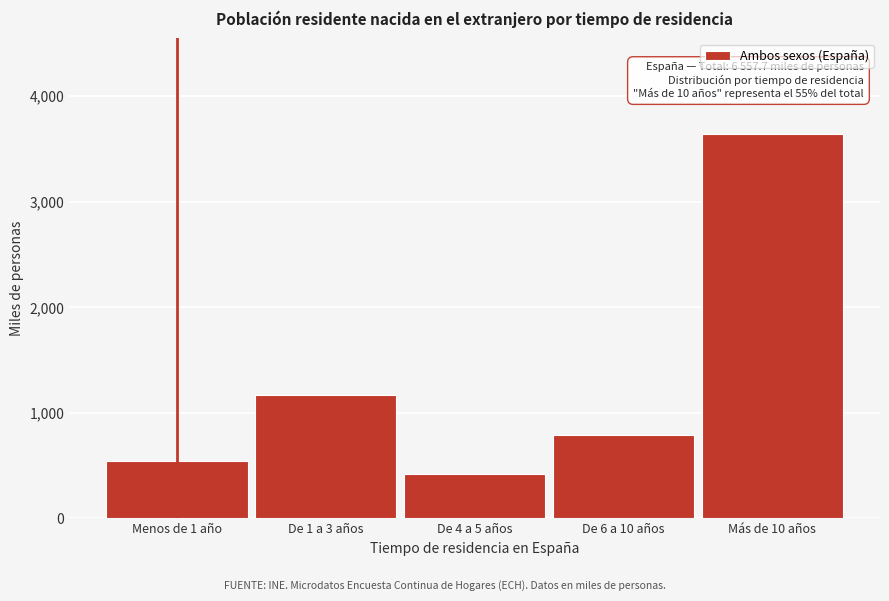

Reading right to left, list all the values displayed in this chart.

3636.9	793.4	419.6	1168.2	539.6